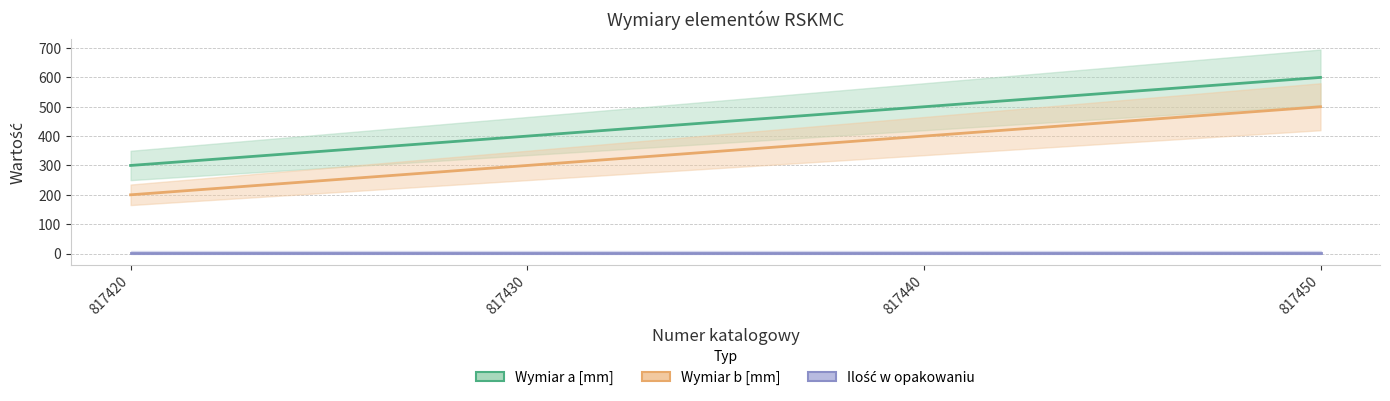

Does the chart display data point markers on the line(s)?

No